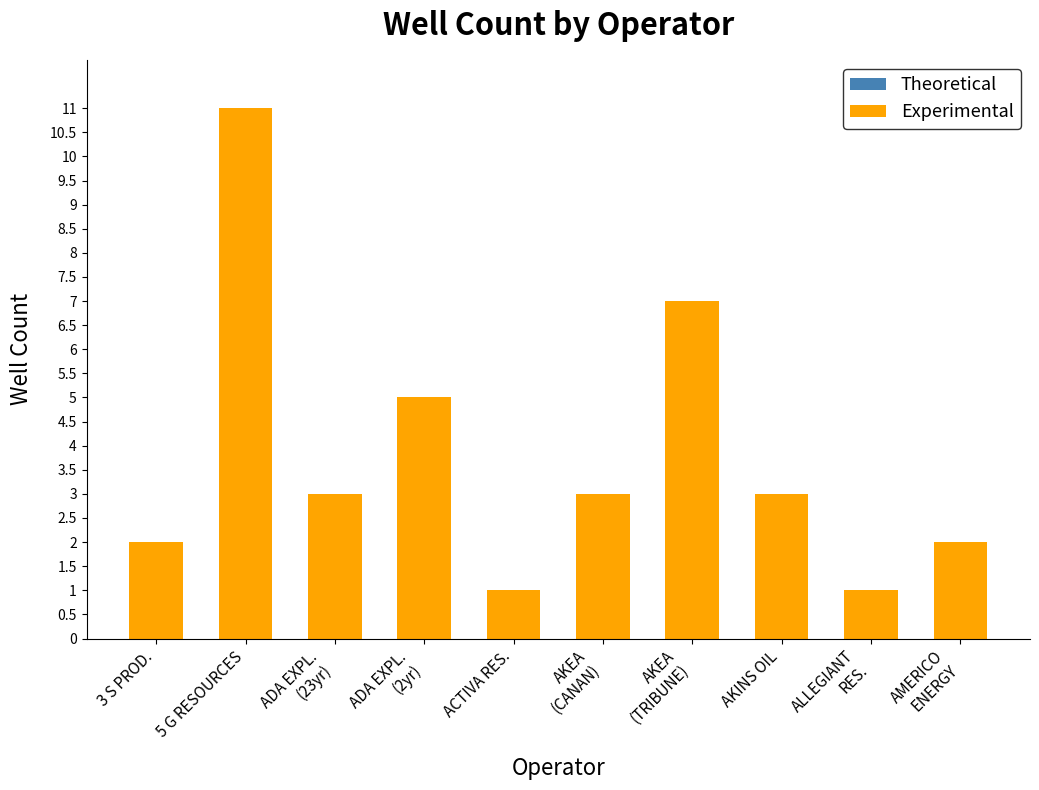

What is the difference between the second highest and second lowest values?

6